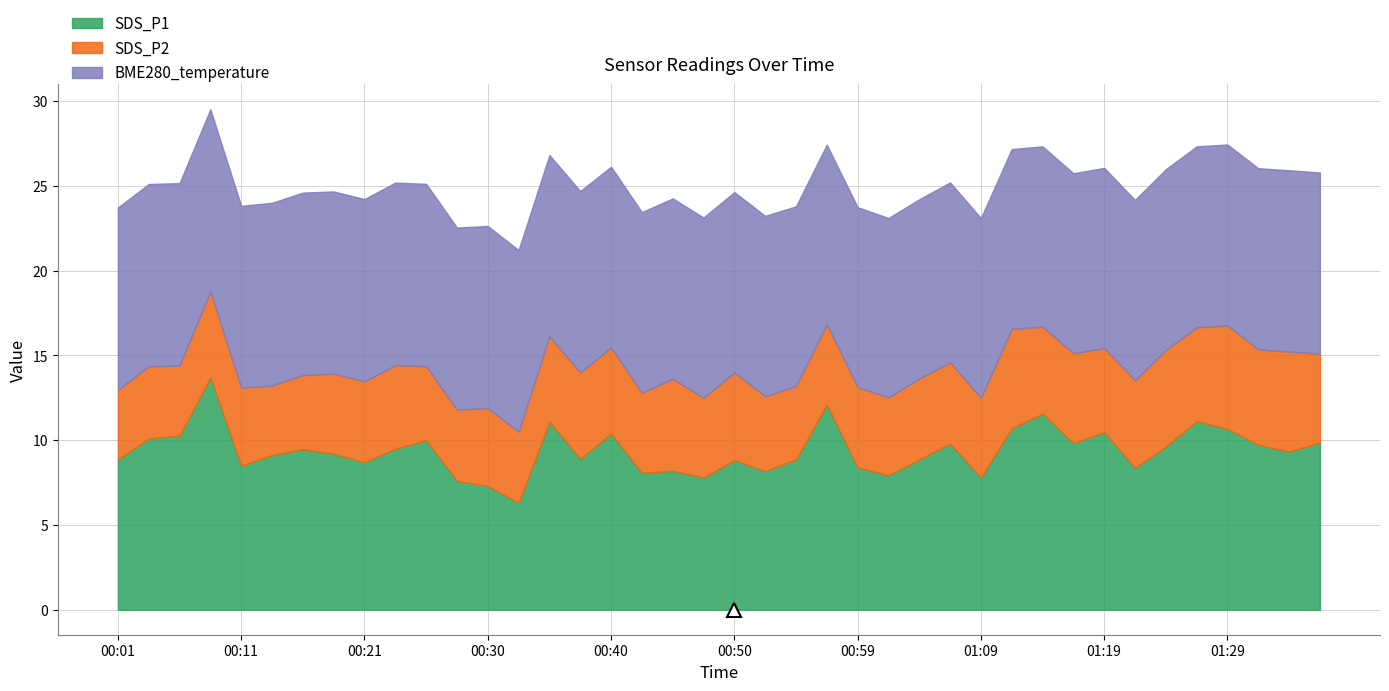

Is it true that SDS_P1 equals 21.8 at 00:09?

False